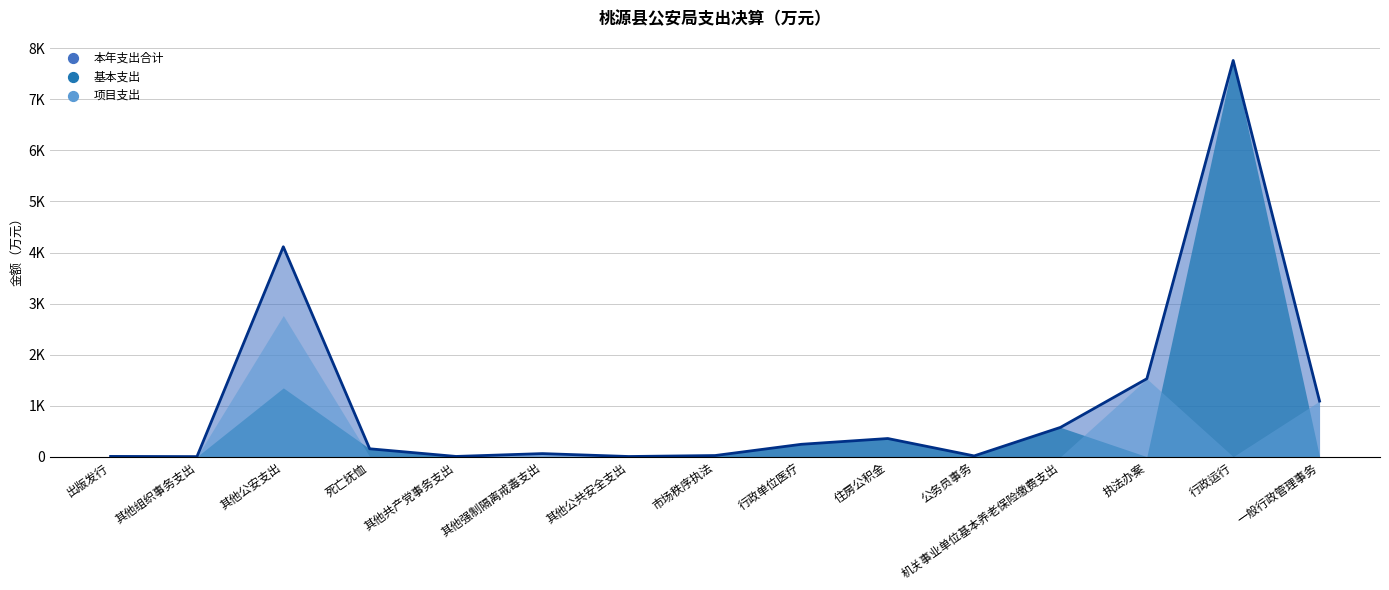

Is the value of 基本支出 at 住房公积金 greater than the value of 项目支出 at 其他公共安全支出?

Yes